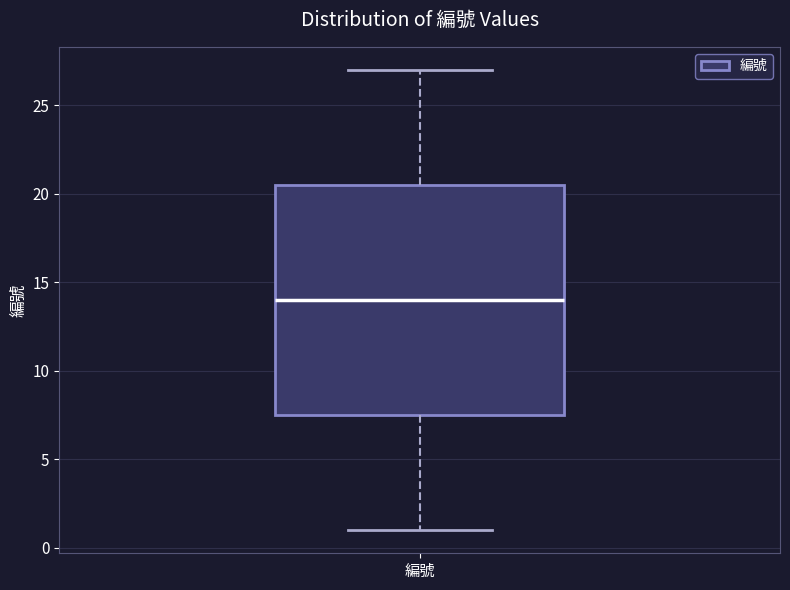

Where does the lower whisker of the box for 編號 end on the y-axis? The values are not printed on the chart, so give them approximately, as read against the axis.

1.0